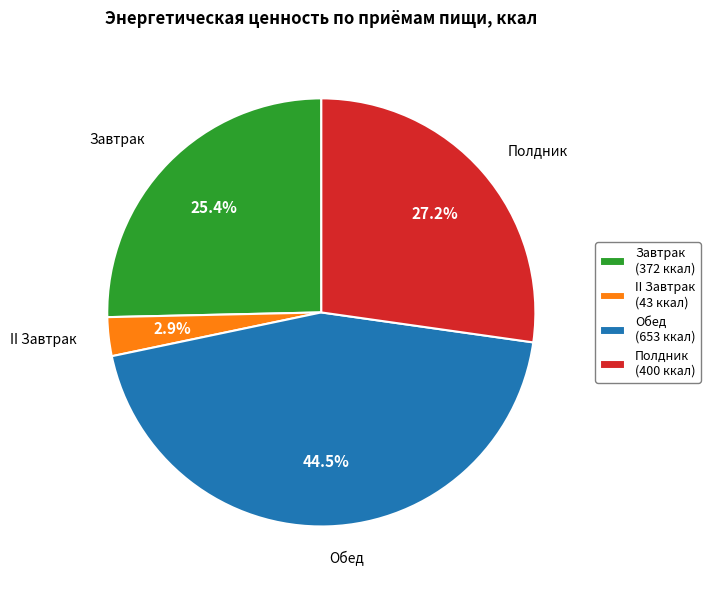

What percentage is the Полдник slice, to the nearest percent?

27%